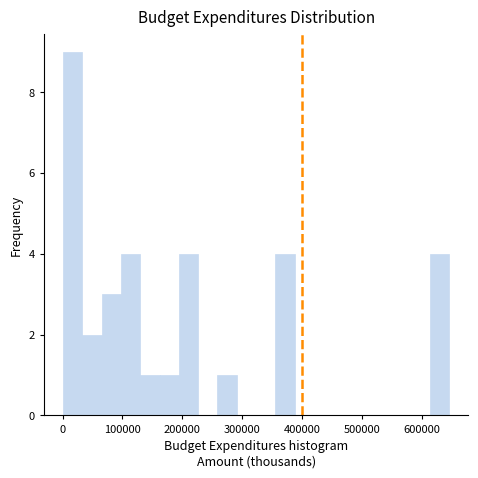

Around what value on the x-axis is the tallest bar? Give the approximate position of its centre, as read against the axis.

20000